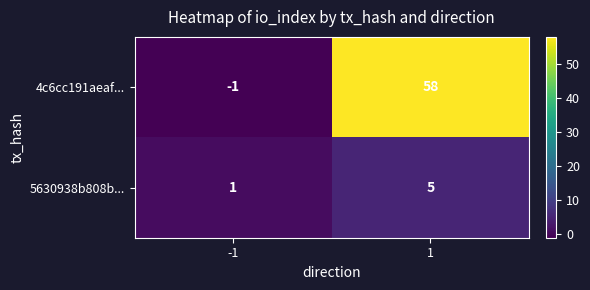

List the series in order of their overall mean, highest first.

4c6cc191aeaf..., 5630938b808b...